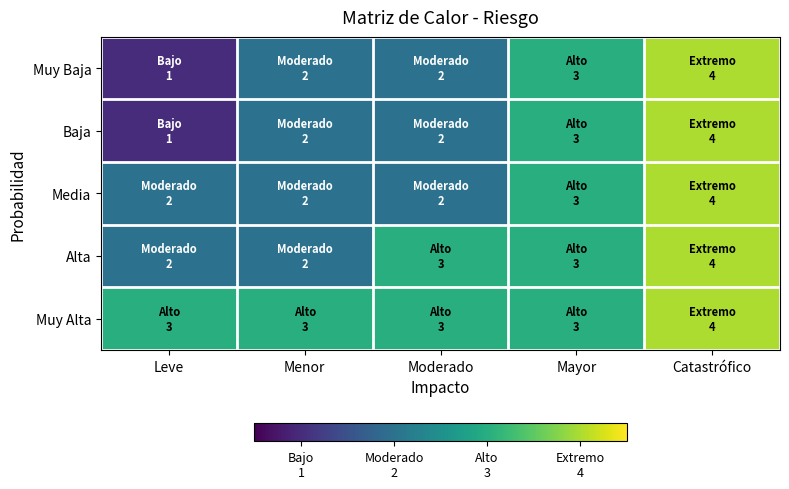

Which series changed the most between Moderado and Catastrófico?

Muy Baja